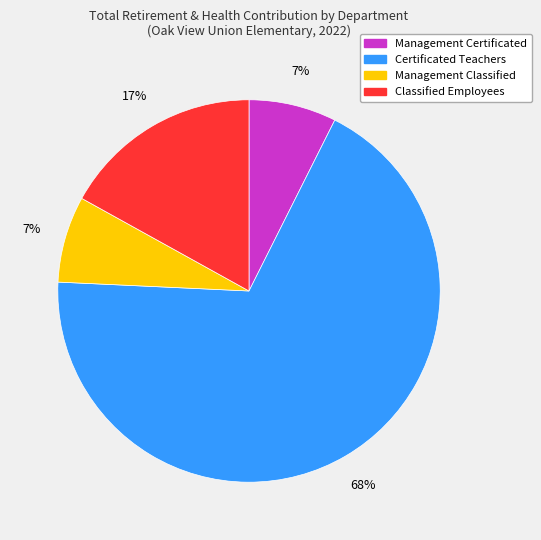

Is there a majority slice in this chart?

Yes